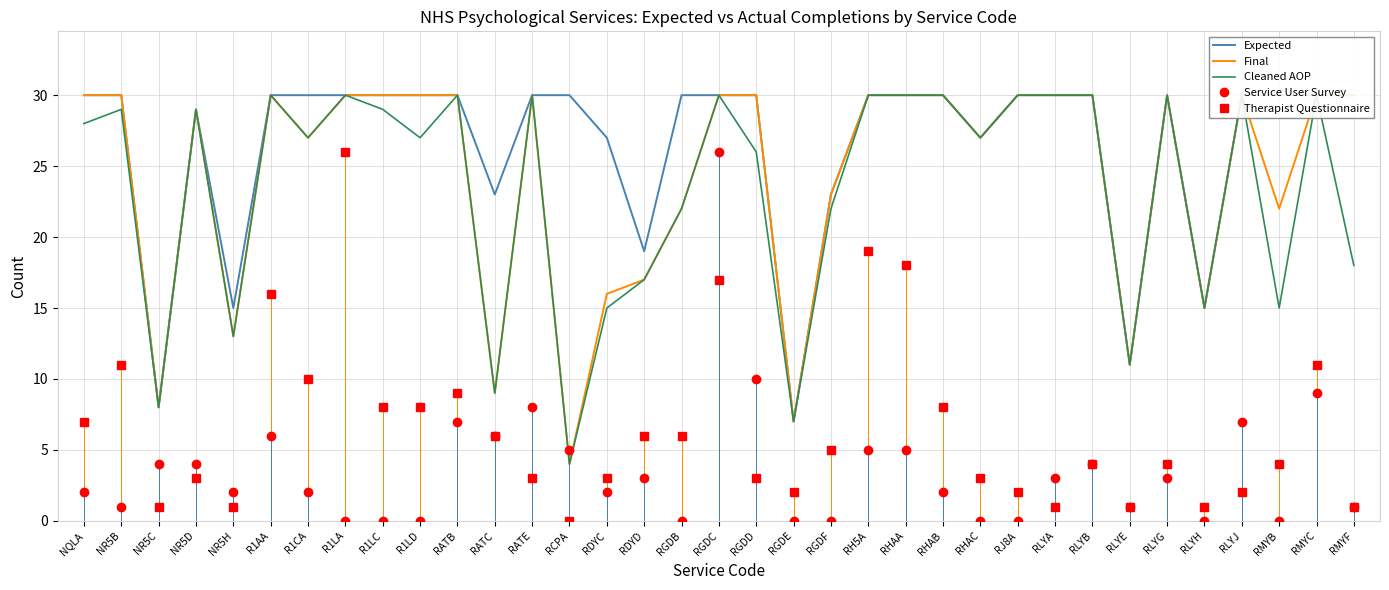

Read the Cleaned AOP value at RMYB, to the nearest 5.

15